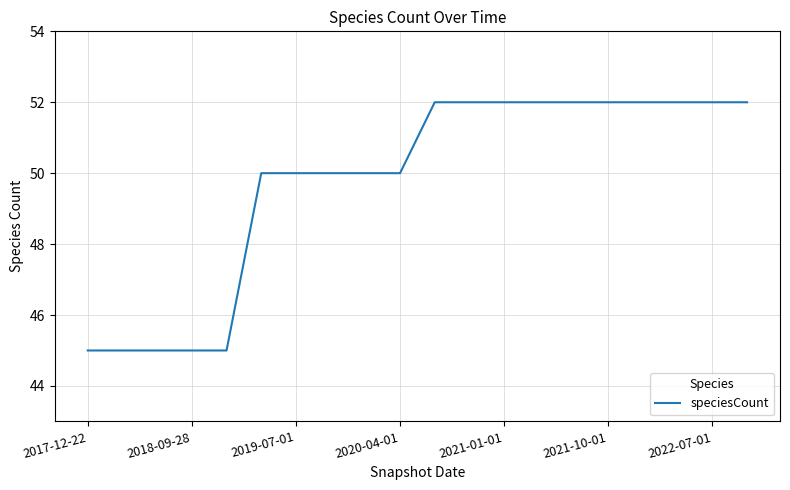

What is the sum of all values?

995